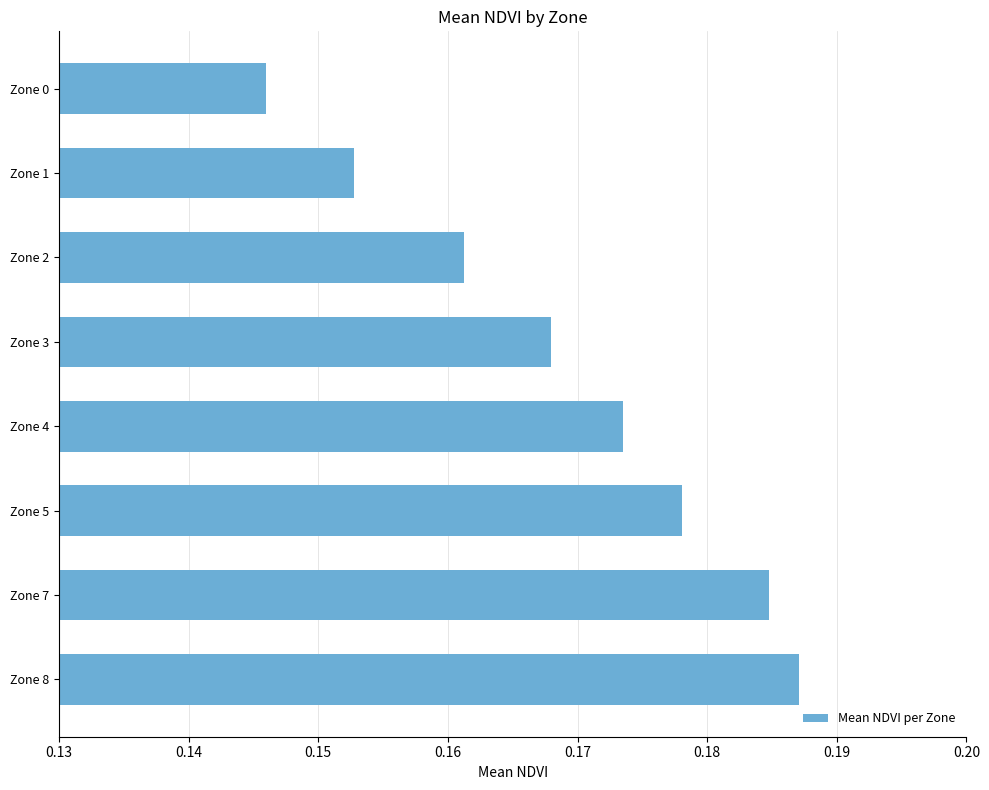

Rank the categories by value from lowest to highest.

Zone 0, Zone 1, Zone 2, Zone 3, Zone 4, Zone 5, Zone 7, Zone 8